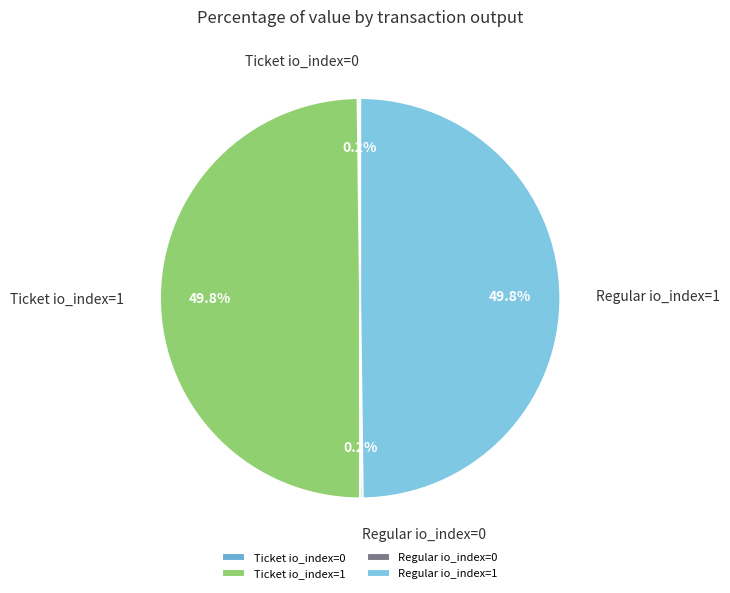

How much of the chart is everything except Regular io_index=1?

50.2%